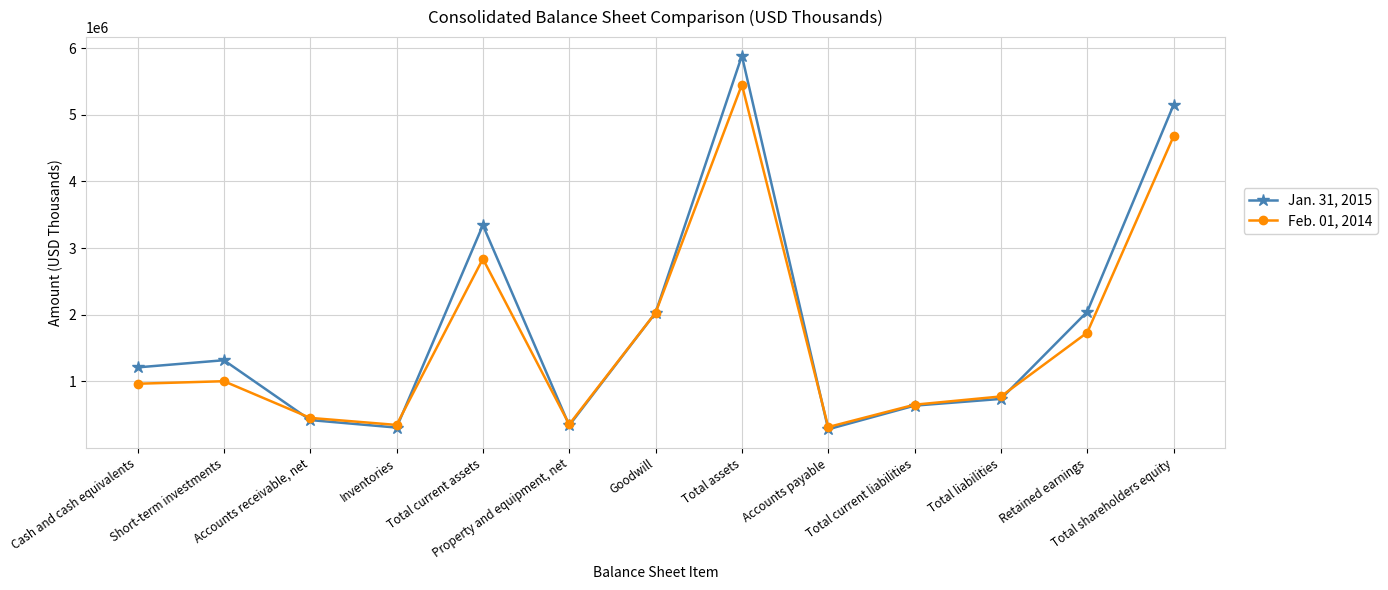

Rank the categories by Jan. 31, 2015 value from lowest to highest.

Accounts payable, Inventories, Property and equipment, net, Accounts receivable, net, Total current liabilities, Total liabilities, Cash and cash equivalents, Short-term investments, Goodwill, Retained earnings, Total current assets, Total shareholders equity, Total assets